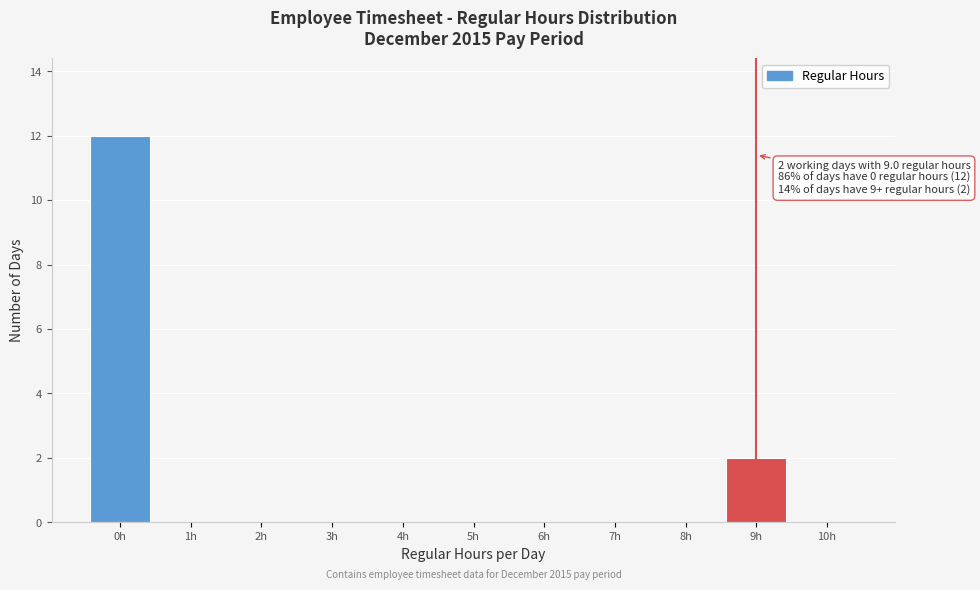

Reading left to right, what are all the values shown in this chart?

0h=12	1h=0	2h=0	3h=0	4h=0	5h=0	6h=0	7h=0	8h=0	9h=2	10h=0